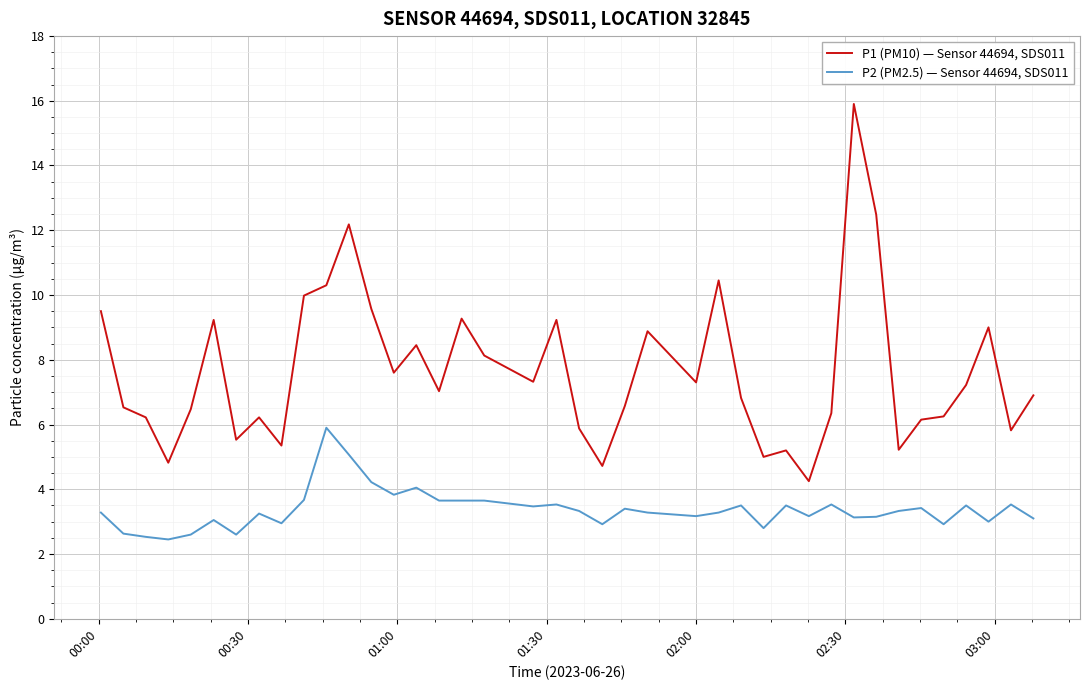

What is the maximum value shown in the chart?

15.9